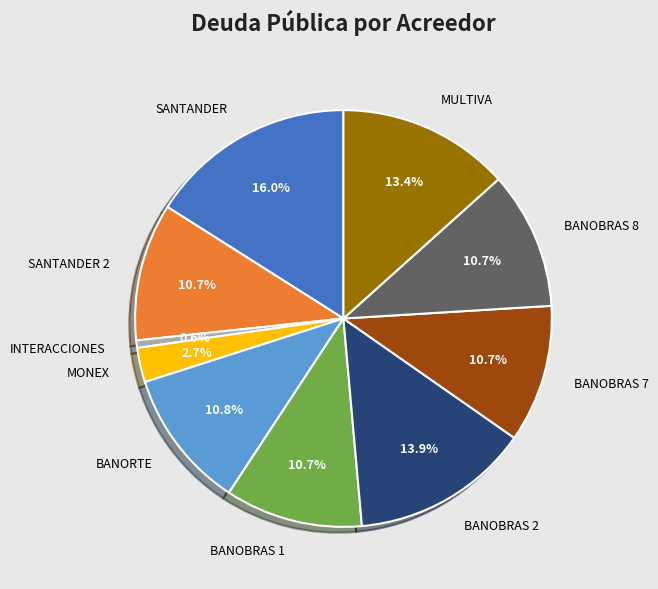

Between BANOBRAS 7 and MULTIVA, which is larger?

MULTIVA